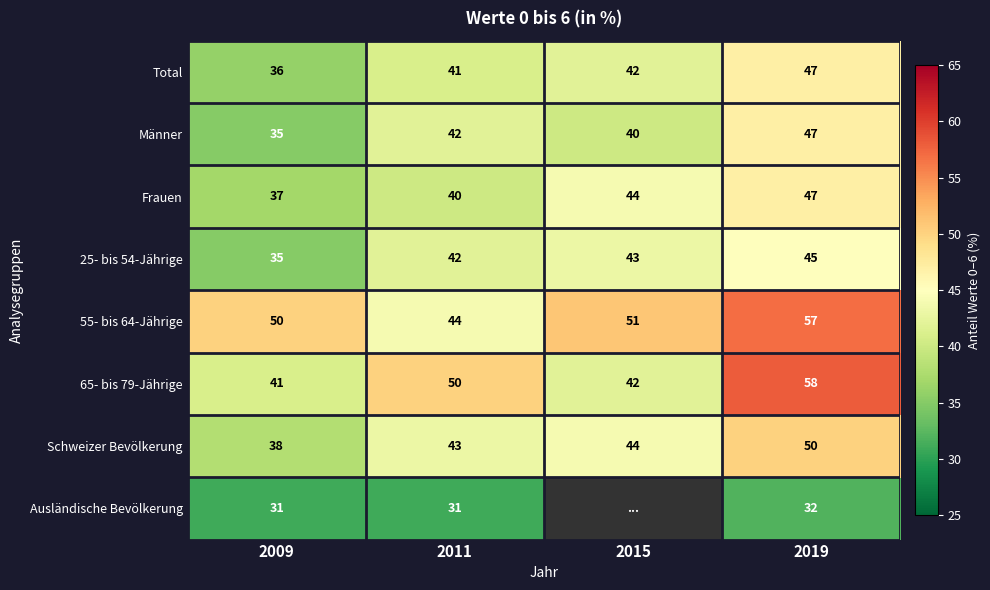

What is the spread (max minus min) of values at 2011?

19